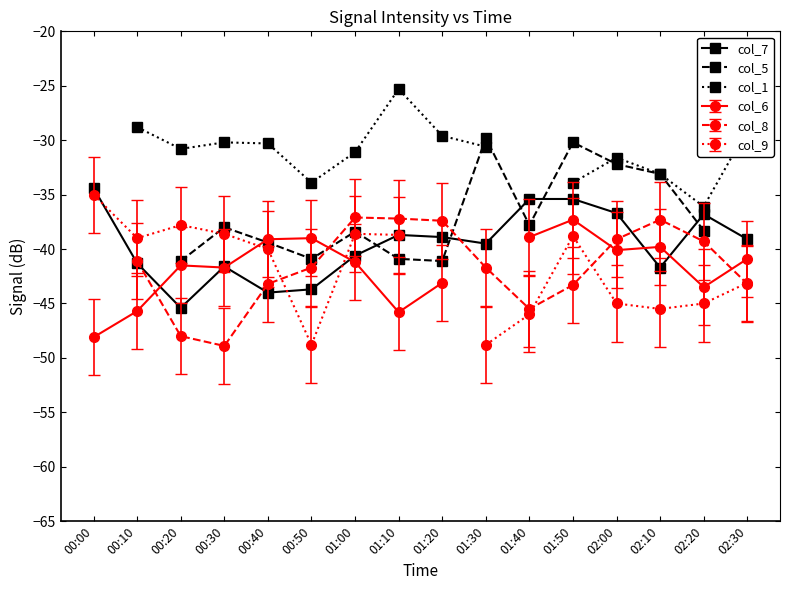

What is the value of the col_7 point at the 11th from the left?

-35.4